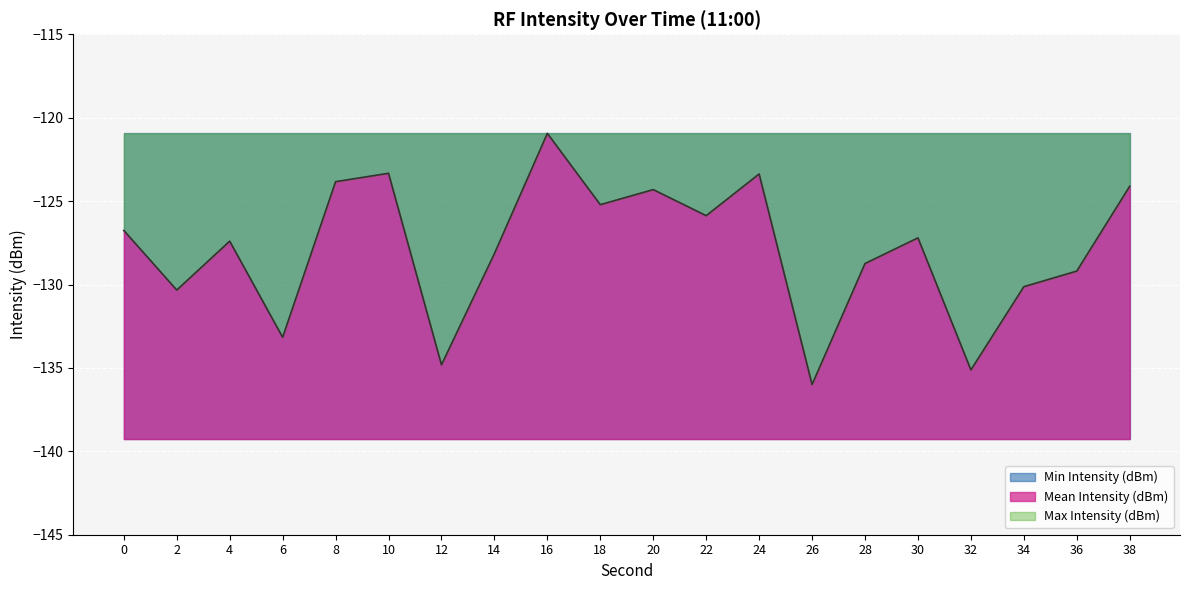

True or false: Mean Intensity (dBm) and Max Intensity (dBm) cross at least once.

False